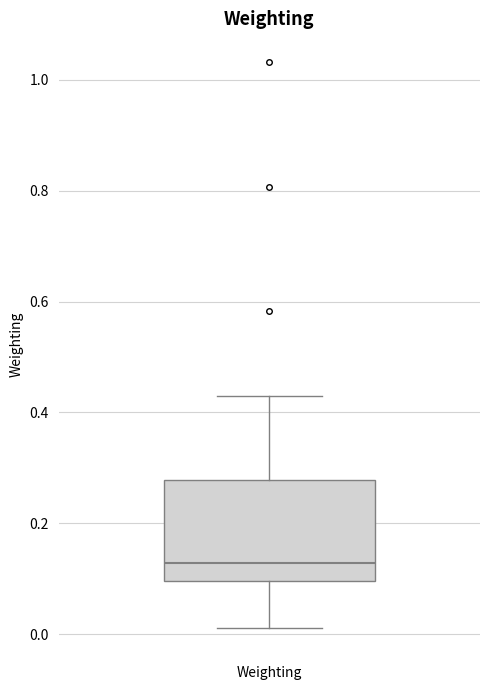

Transcribe this box plot: give where the median line is, the range the box spans, and where the two whiskers end, as read against the y-axis. The values are not printed on the chart, so give them approximately, as read against the axis.

median 0.12, box 0.10 to 0.28, whiskers 0.02 to 0.42